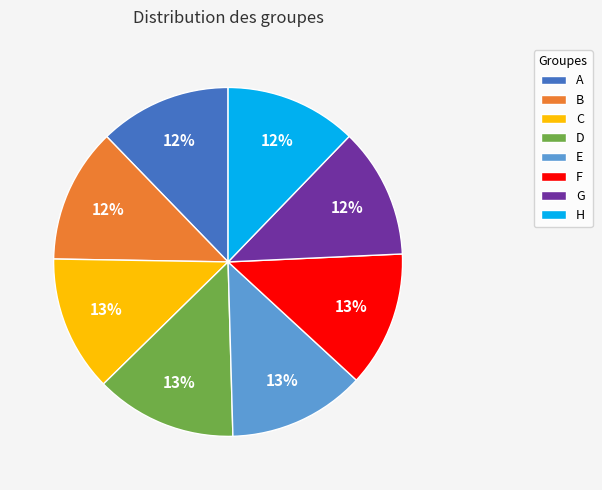

Do F and H together represent more than half of the pie?

No